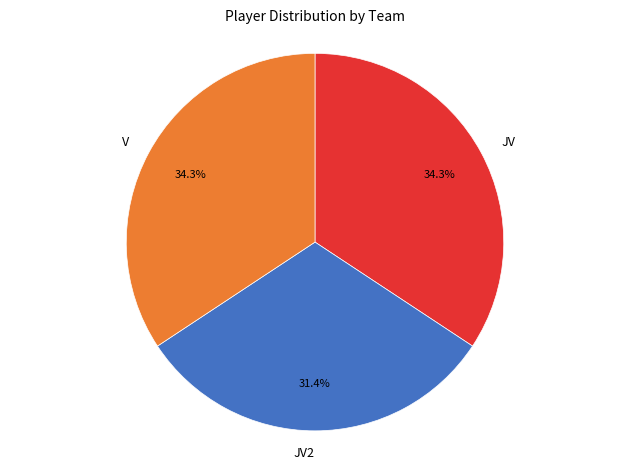

Which slice is the smallest?

JV2